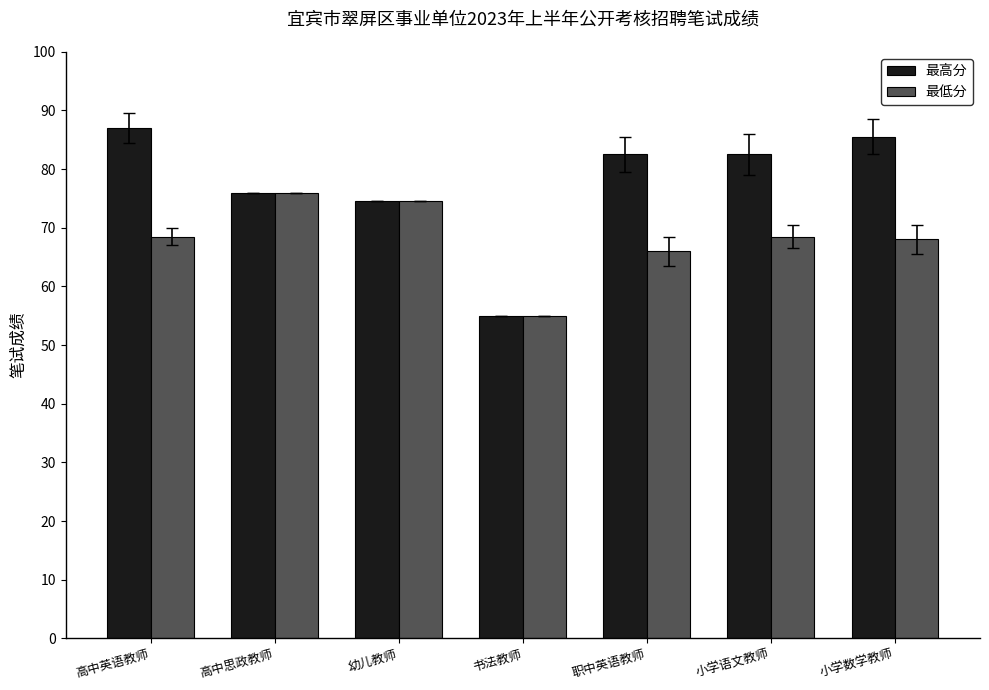

Read the 最高分 value at 职中英语教师.

82.5